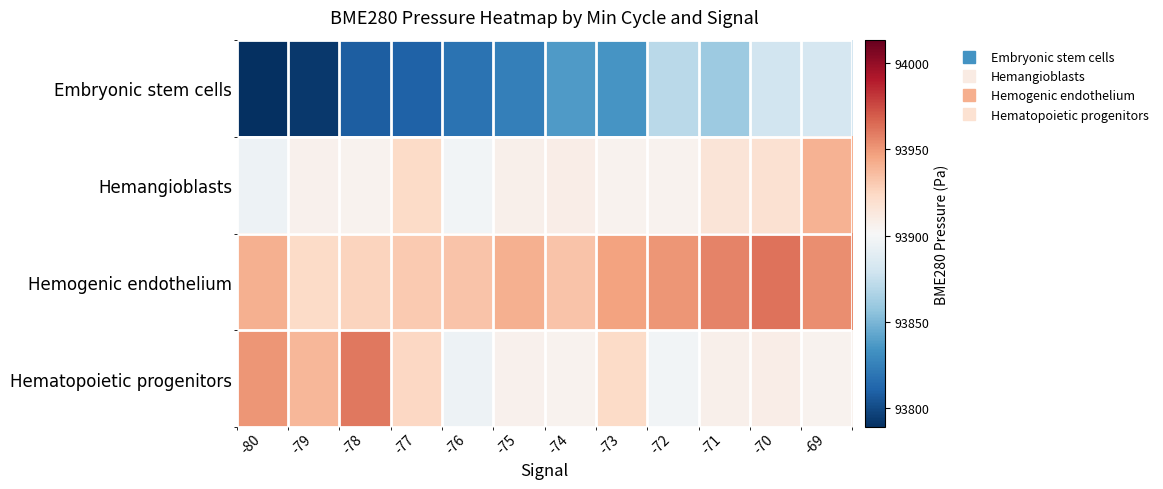

At which category is the sum across all series the highest?

-69